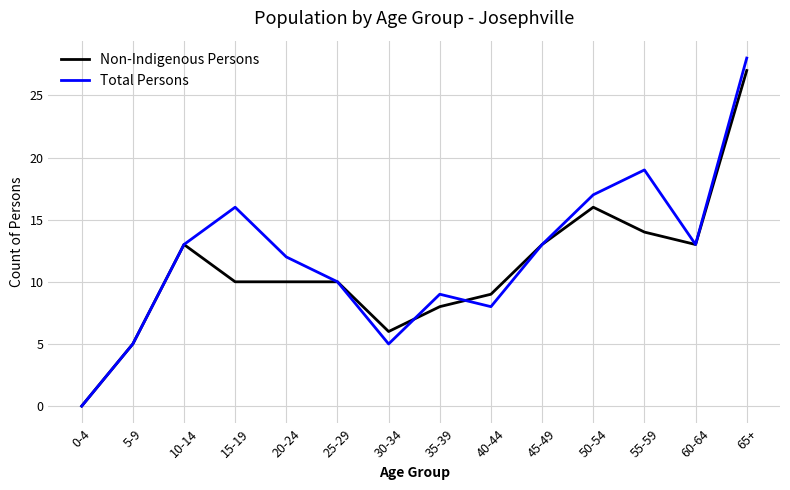

Is this an area chart (filled region under the line)?

No